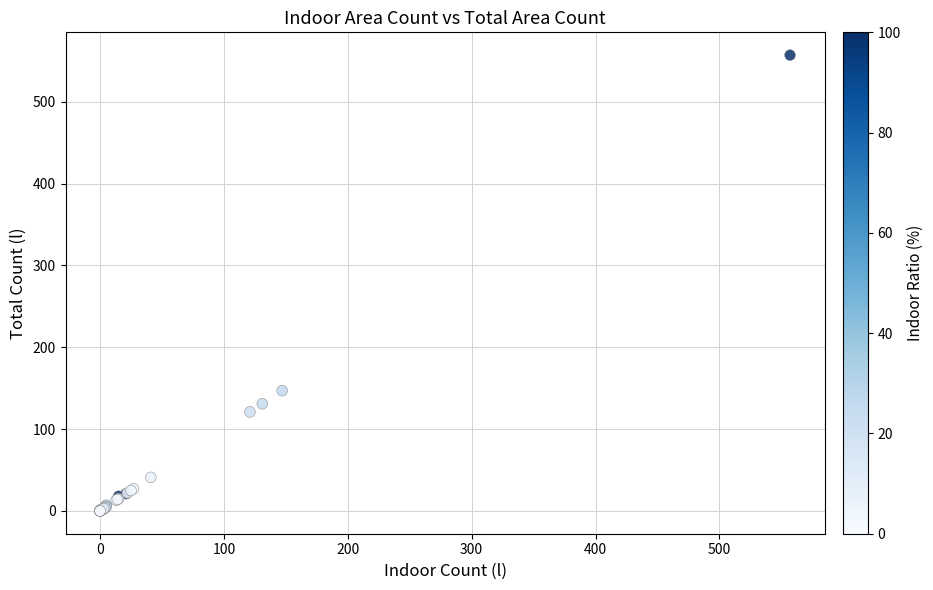

What Y value in the scatter plot is closest to 278?

147